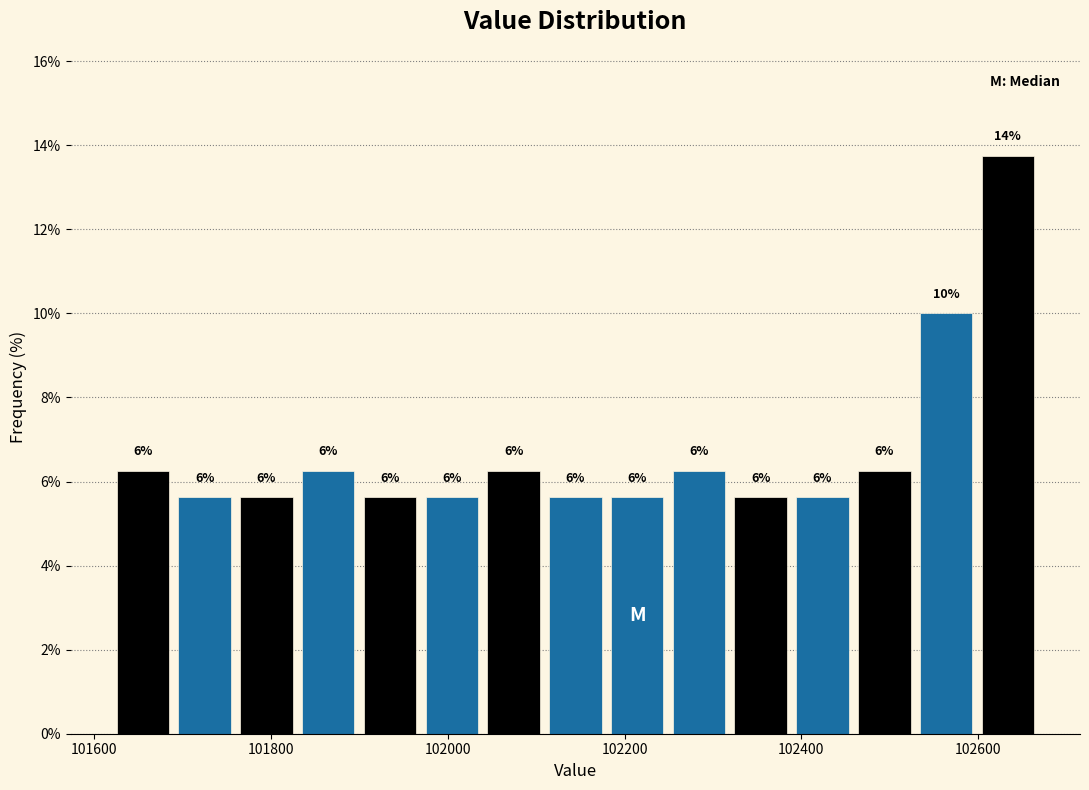

Around what value on the x-axis is the tallest bar? Give the approximate position of its centre, as read against the axis.

102640